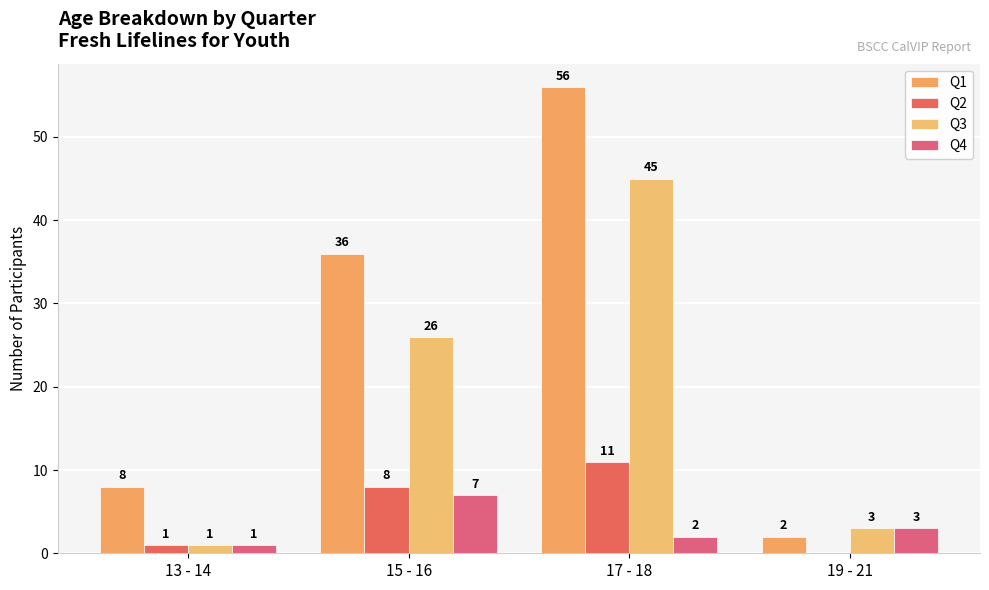

At 15 - 16, list the series in order from smallest to largest.

Q4, Q2, Q3, Q1